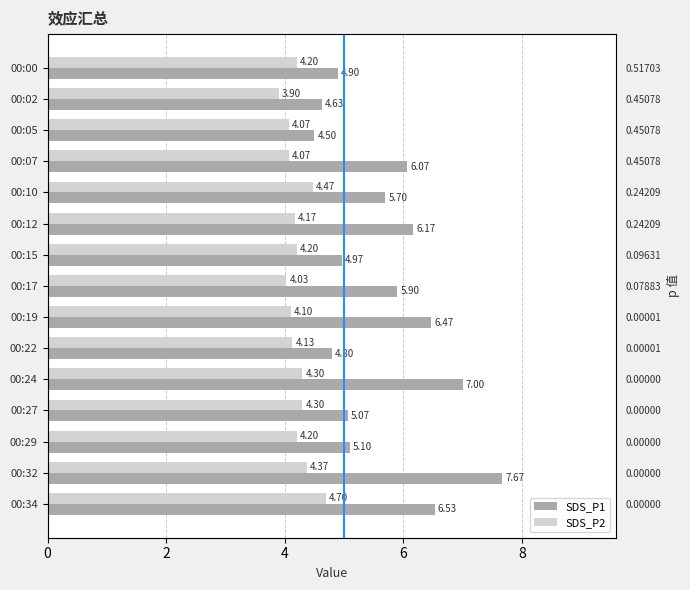

Does the chart contain stacked bars?

No